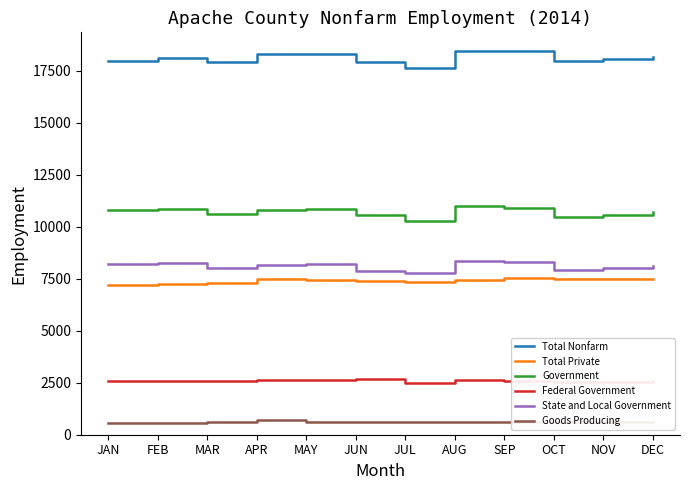

Rank the series at FEB from highest to lowest value.

Total Nonfarm, Government, State and Local Government, Total Private, Federal Government, Goods Producing